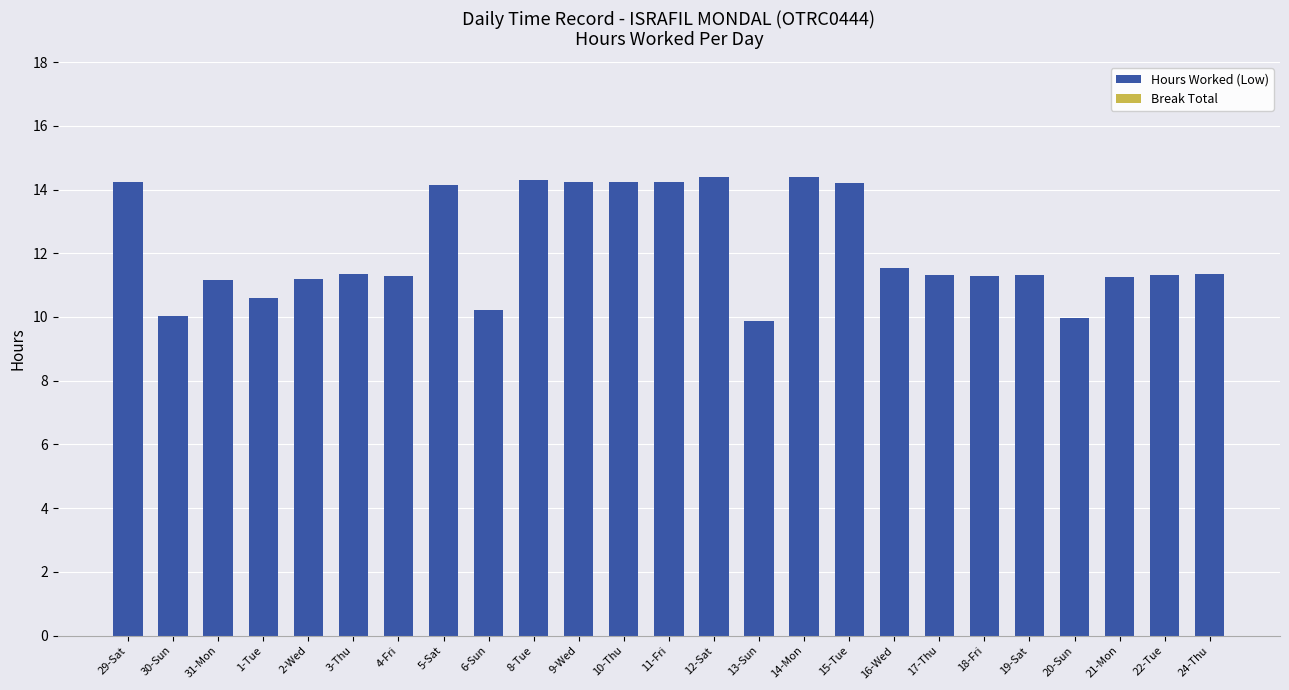

What is the smallest value displayed?

9.9